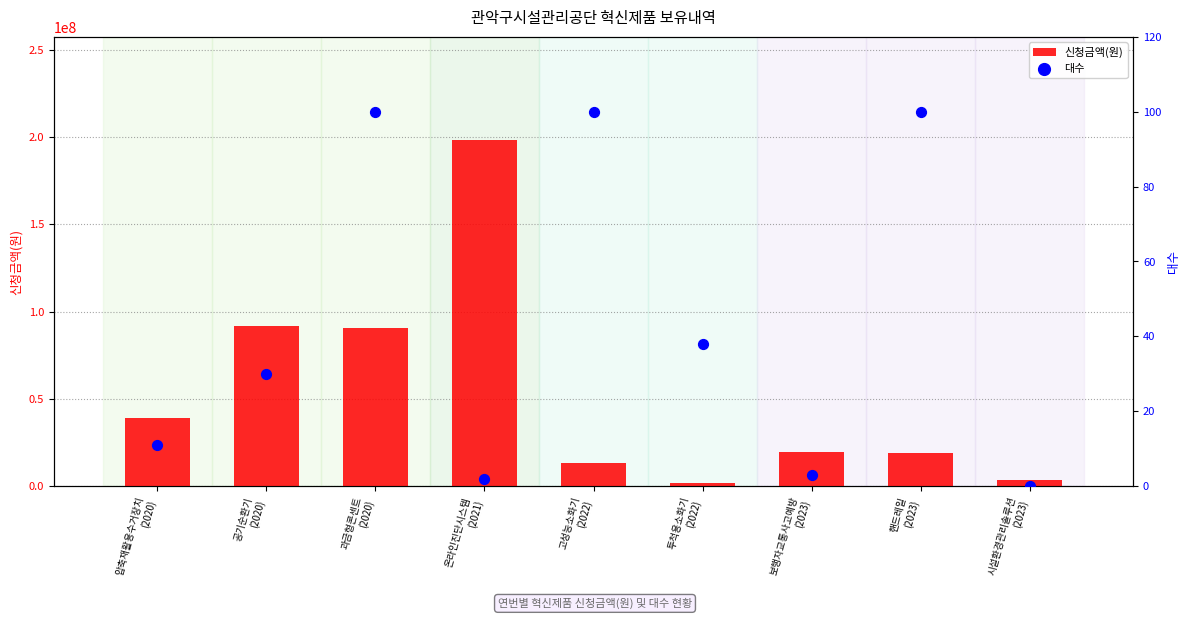

Which series contains the highest Y value?

신청금액(원)